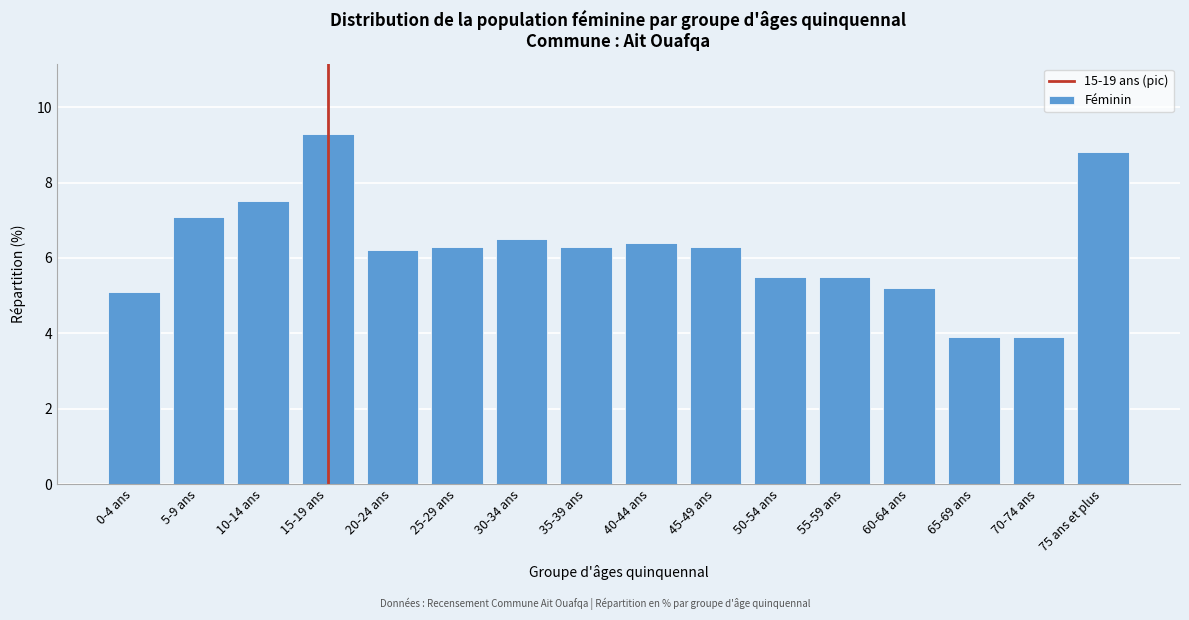

Reading right to left, transcribe all the data shown in this chart.

8.8	3.9	3.9	5.2	5.5	5.5	6.3	6.4	6.3	6.5	6.3	6.2	9.3	7.5	7.1	5.1